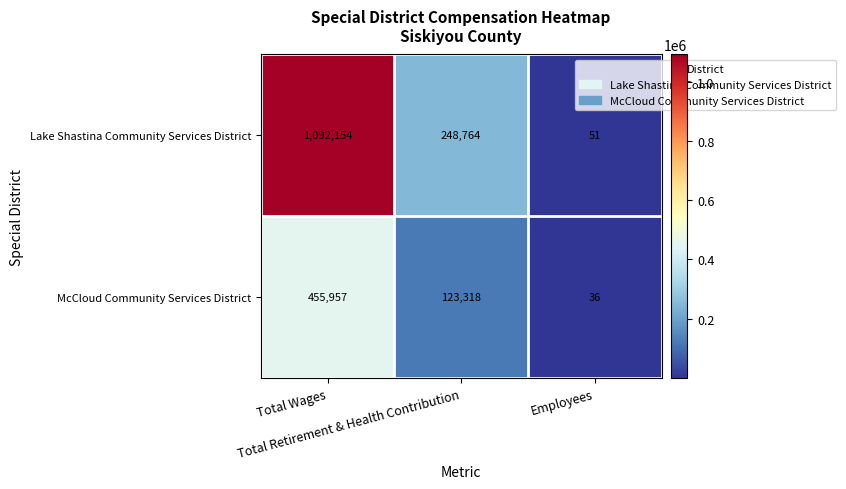

What is the maximum value for Lake Shastina Community Services District?

1092154